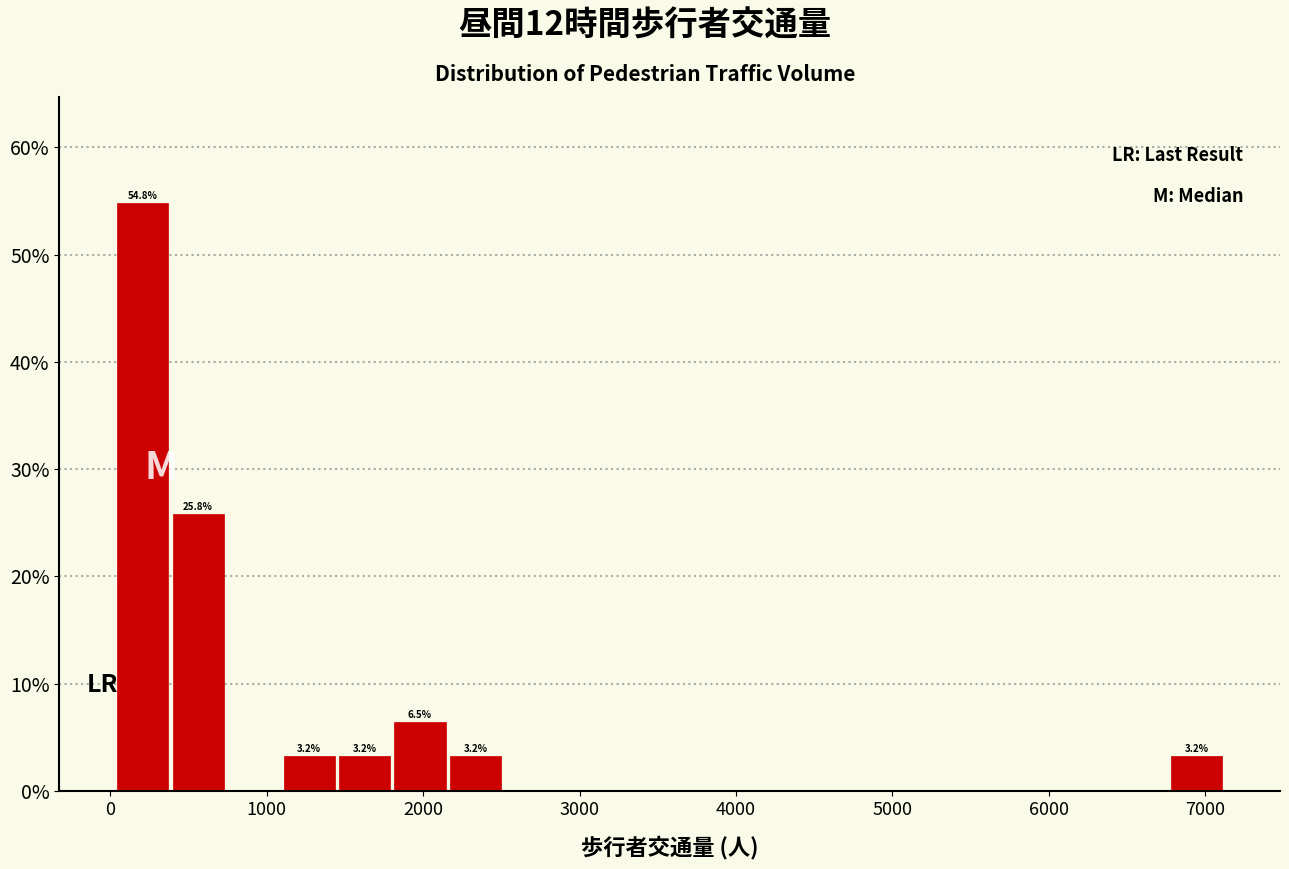

Read against the x-axis, roughly where is the centre of the tallest bar?

200